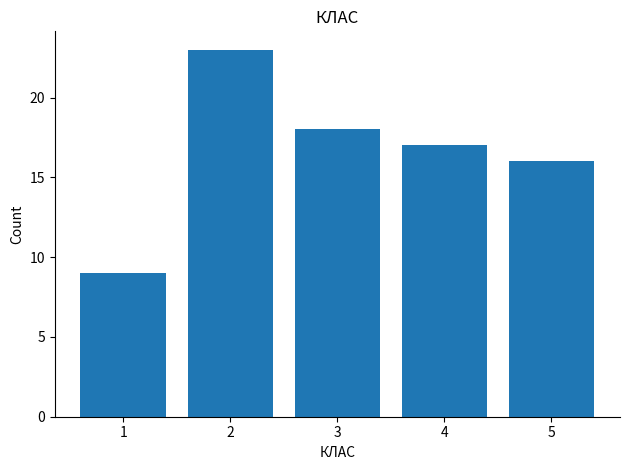

Over which range of the x-axis is the bar tallest?

1.5 to 2.5